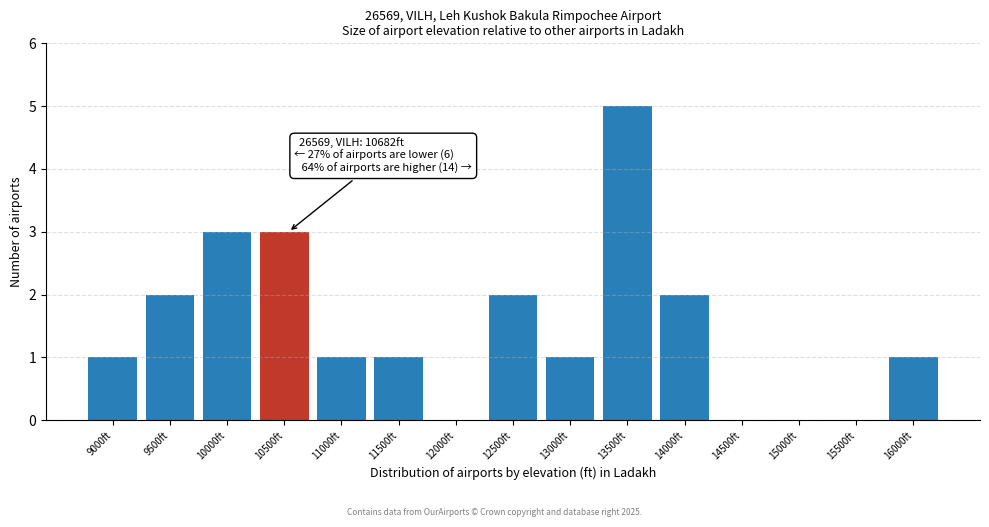

Reading left to right, extract all data points from this chart.

9000ft=1	9500ft=2	10000ft=3	10500ft=3	11000ft=1	11500ft=1	12000ft=0	12500ft=2	13000ft=1	13500ft=5	14000ft=2	14500ft=0	15000ft=0	15500ft=0	16000ft=1